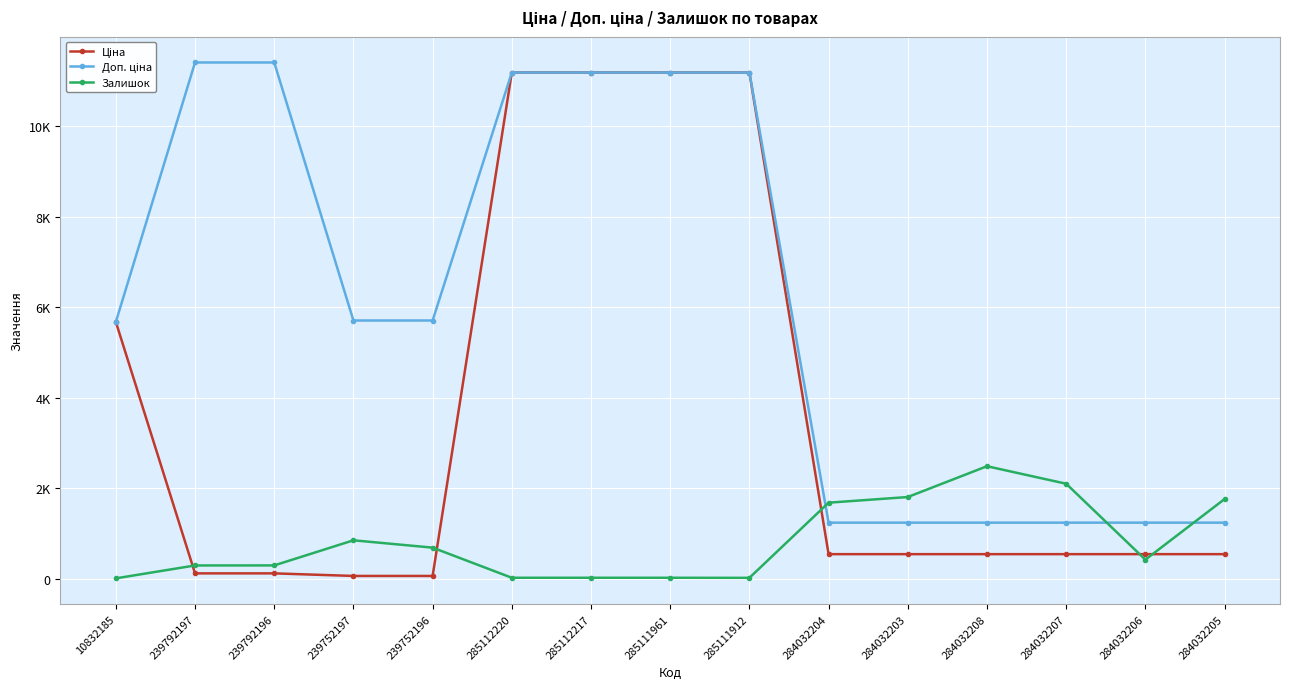

At which label does Залишок first exceed 417?

239752197